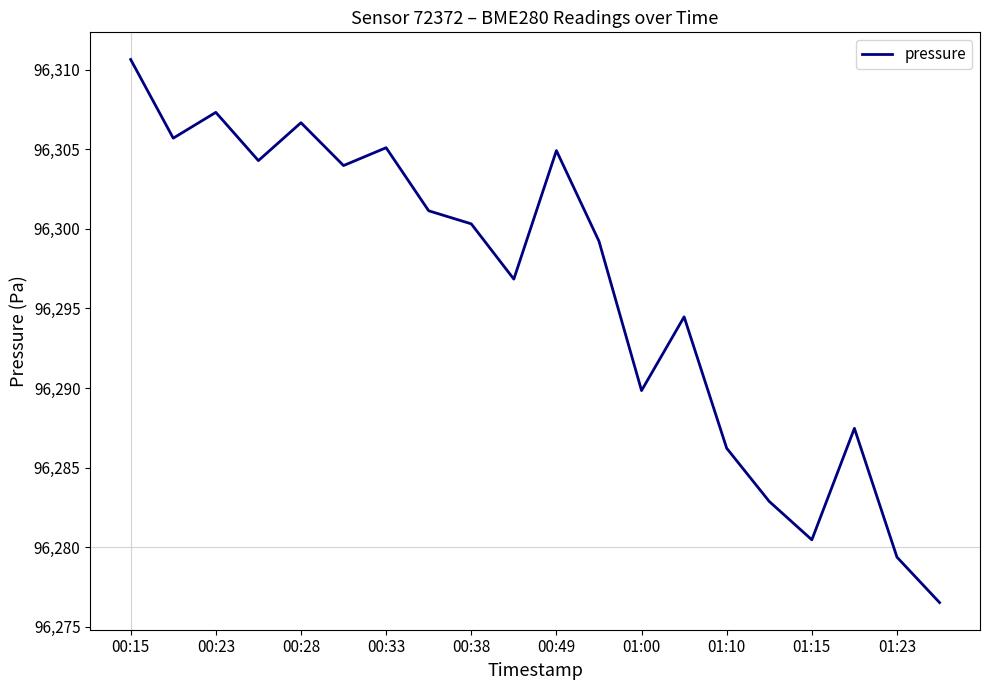

What is the greatest value displayed?

96310.6